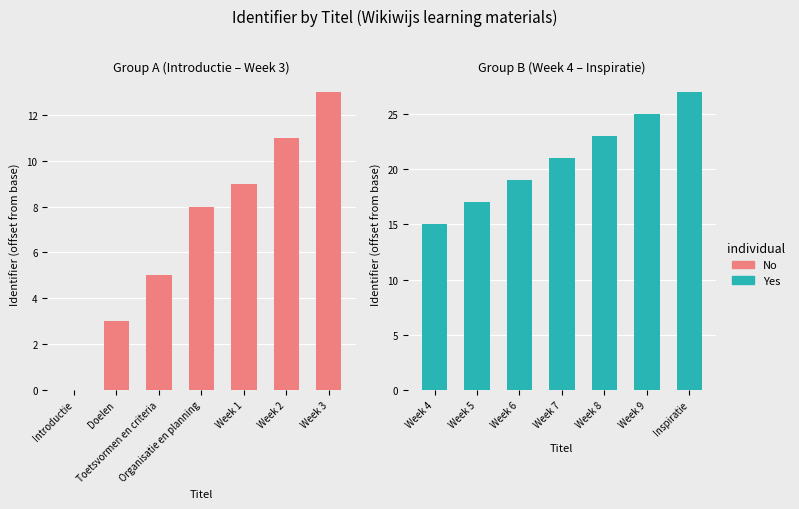

List the labels in order of No value, largest first.

Week 3, Week 2, Week 1, Organisatie en planning, Toetsvormen en criteria, Doelen, Introductie